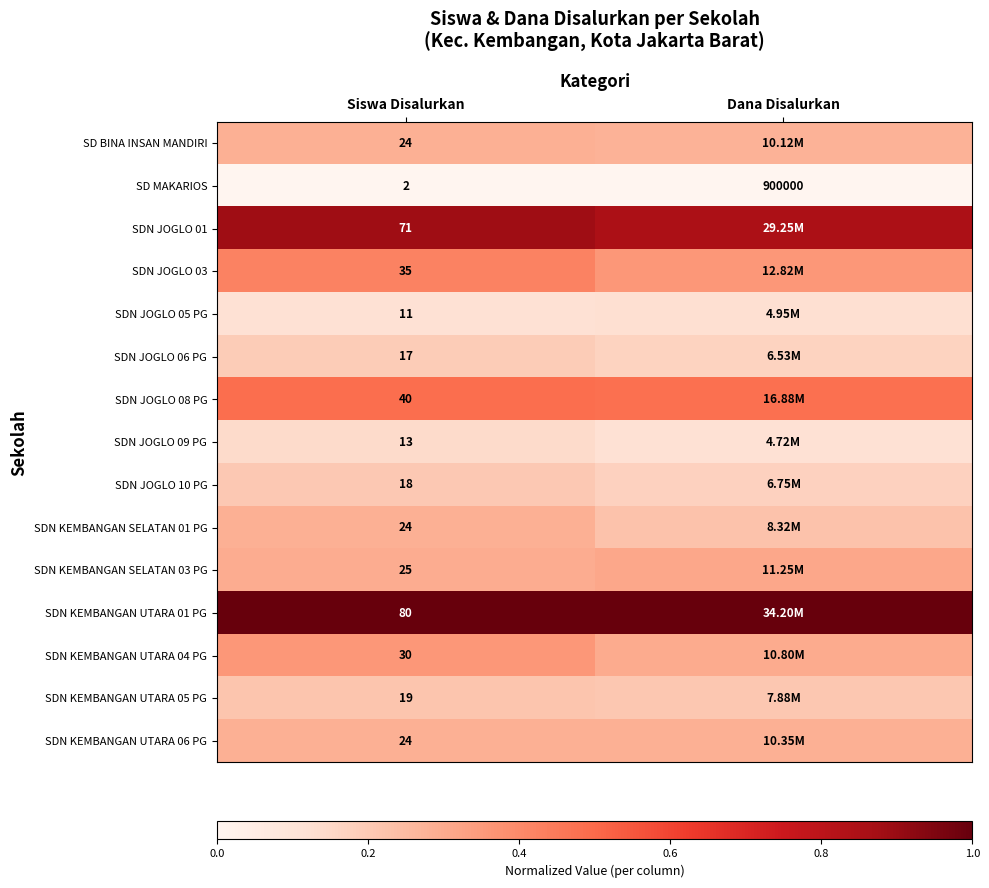

How many categories are shown in the chart?

2